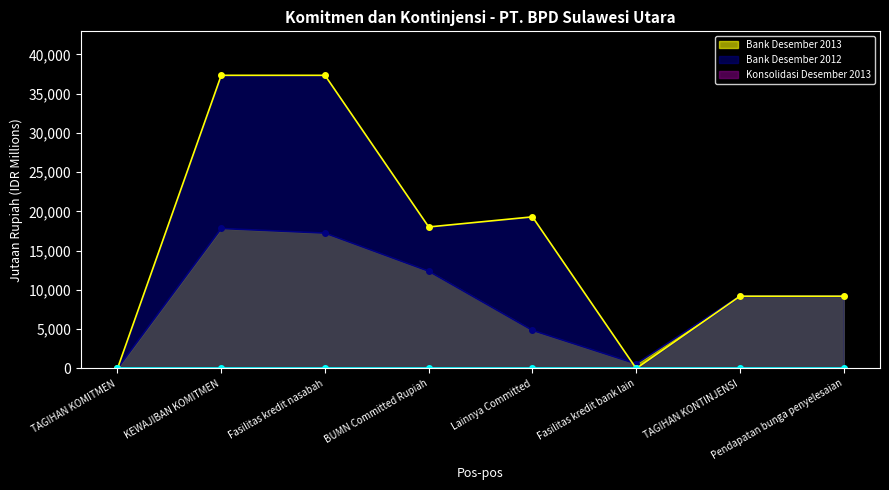

What is the maximum value shown in the chart?

37325